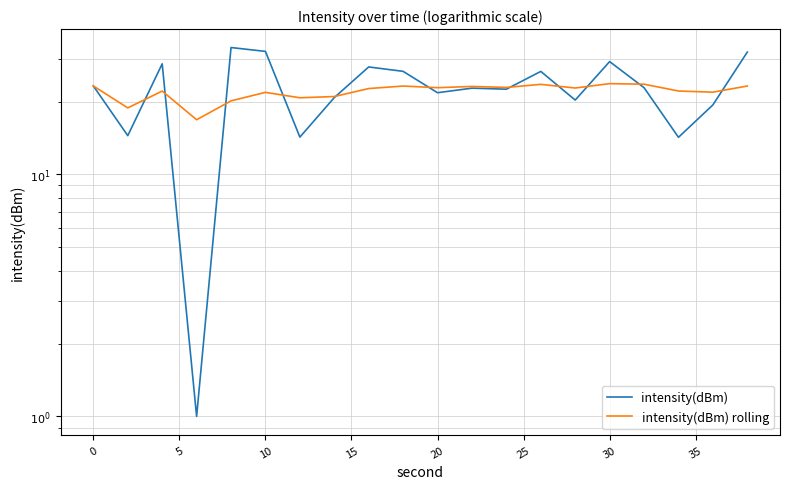

How many lines are shown in the chart?

2